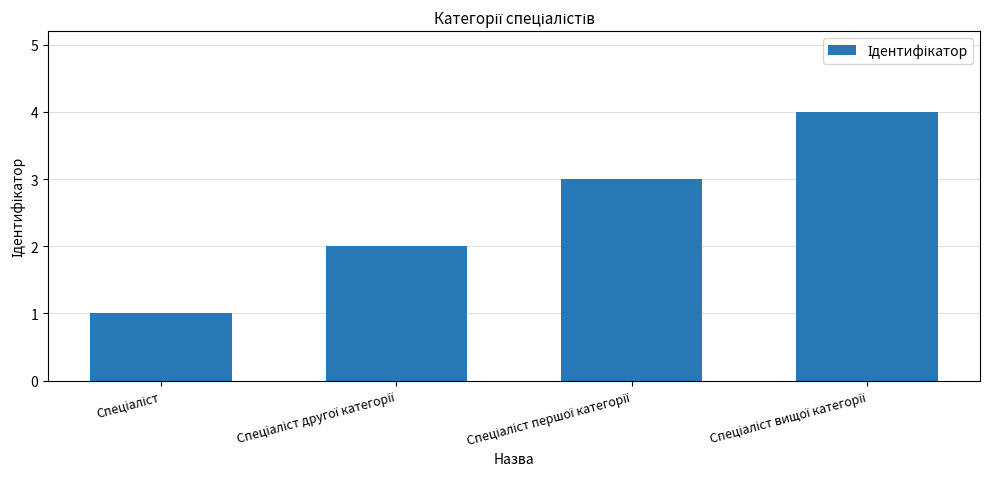

Are the bars grouped side by side (vs. stacked)?

No